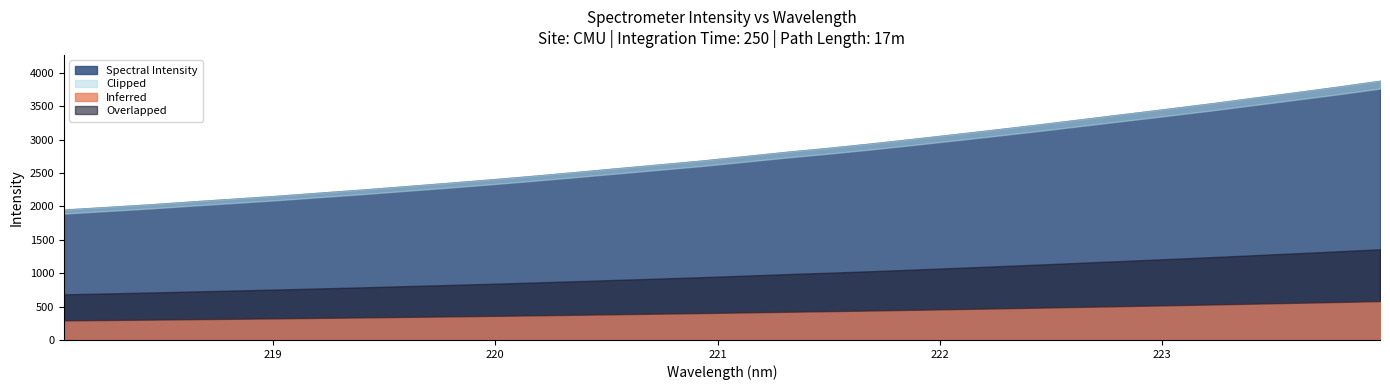

Reading left to right, extract all data points from this chart.

0=1952.8	1=1991.1	2=2030.1	3=2073.9	4=2115.9	5=2158.4	6=2205.3	7=2251.4	8=2300.9	9=2350.6	10=2401.8	11=2455.8	12=2512.4	13=2570.6	14=2627.9	15=2686.1	16=2751.0	17=2817.1	18=2877.3	19=2942.8	20=3012.4	21=3083.8	22=3156.6	23=3231.3	24=3308.6	25=3386.2	26=3463.6	27=3542.4	28=3626.2	29=3708.9	30=3793.5	31=3882.3